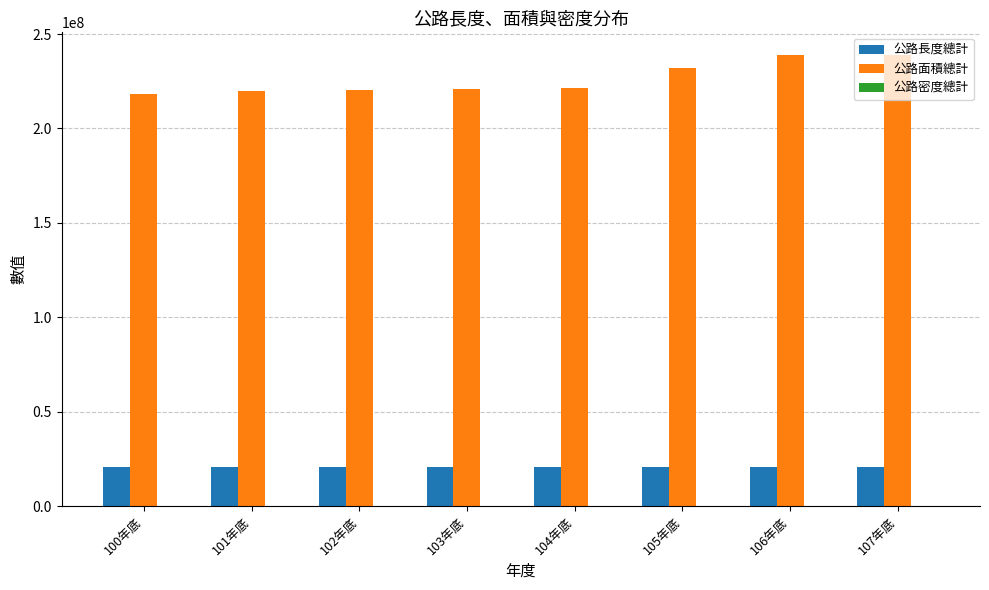

What is the difference between the 公路面積總計 values at 106年底 and 102年底?

18385757.0